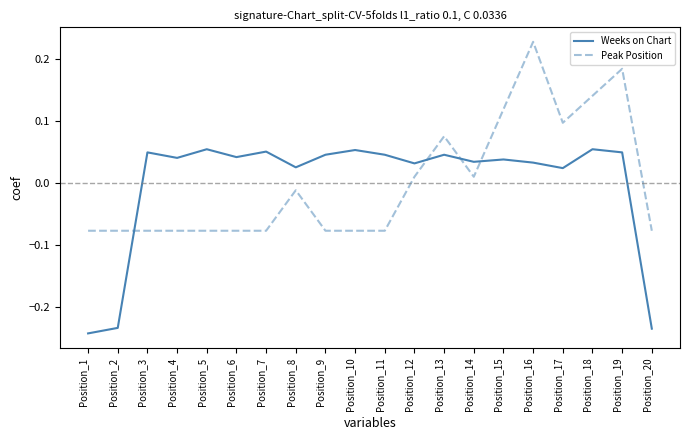

What is the difference between the Weeks on Chart values at Position_2 and Position_18?

0.3